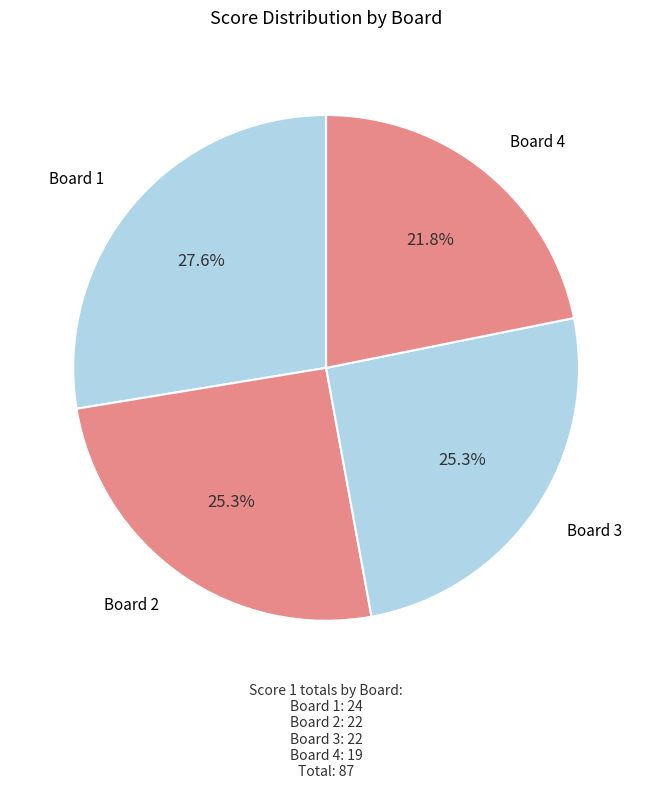

How many slices are in this pie chart?

4